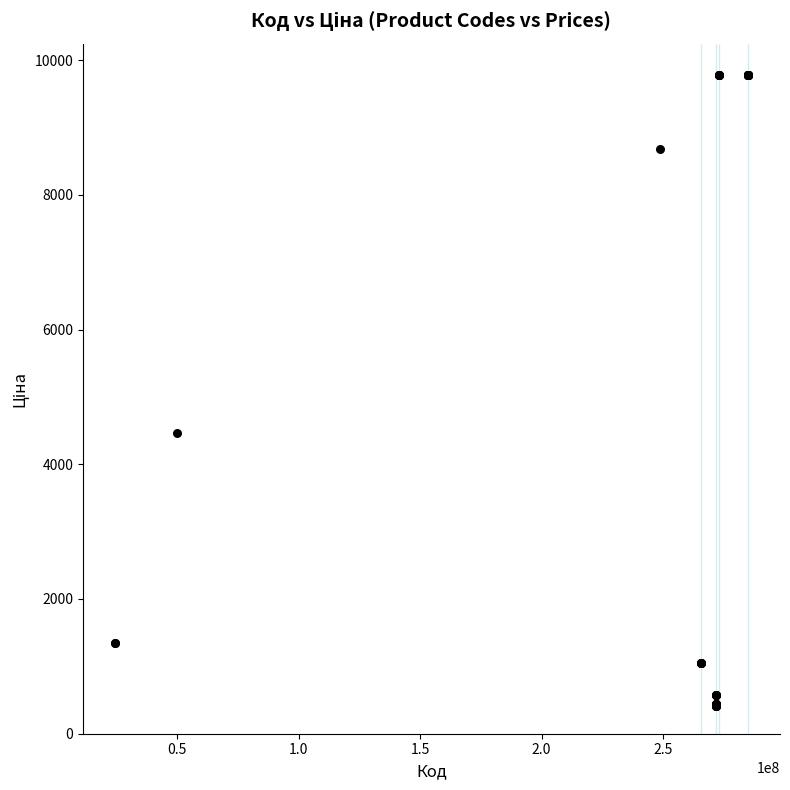

What Y value in the scatter plot is closest to 5091?

4470.6